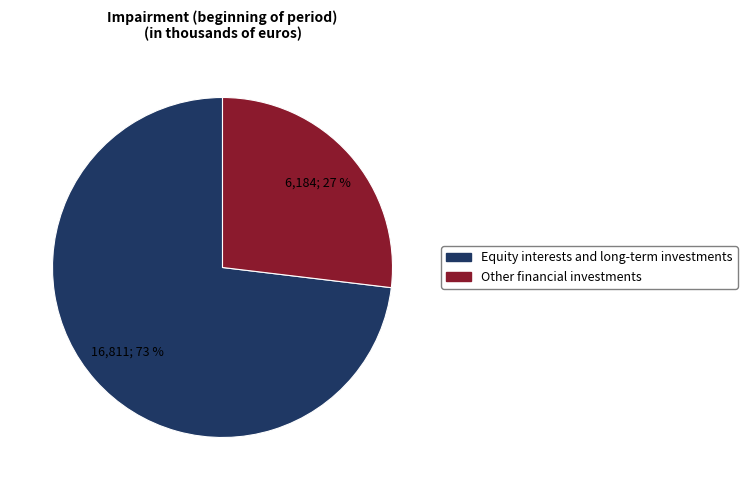

What is the largest slice in the pie chart?

Equity interests and long-term investments